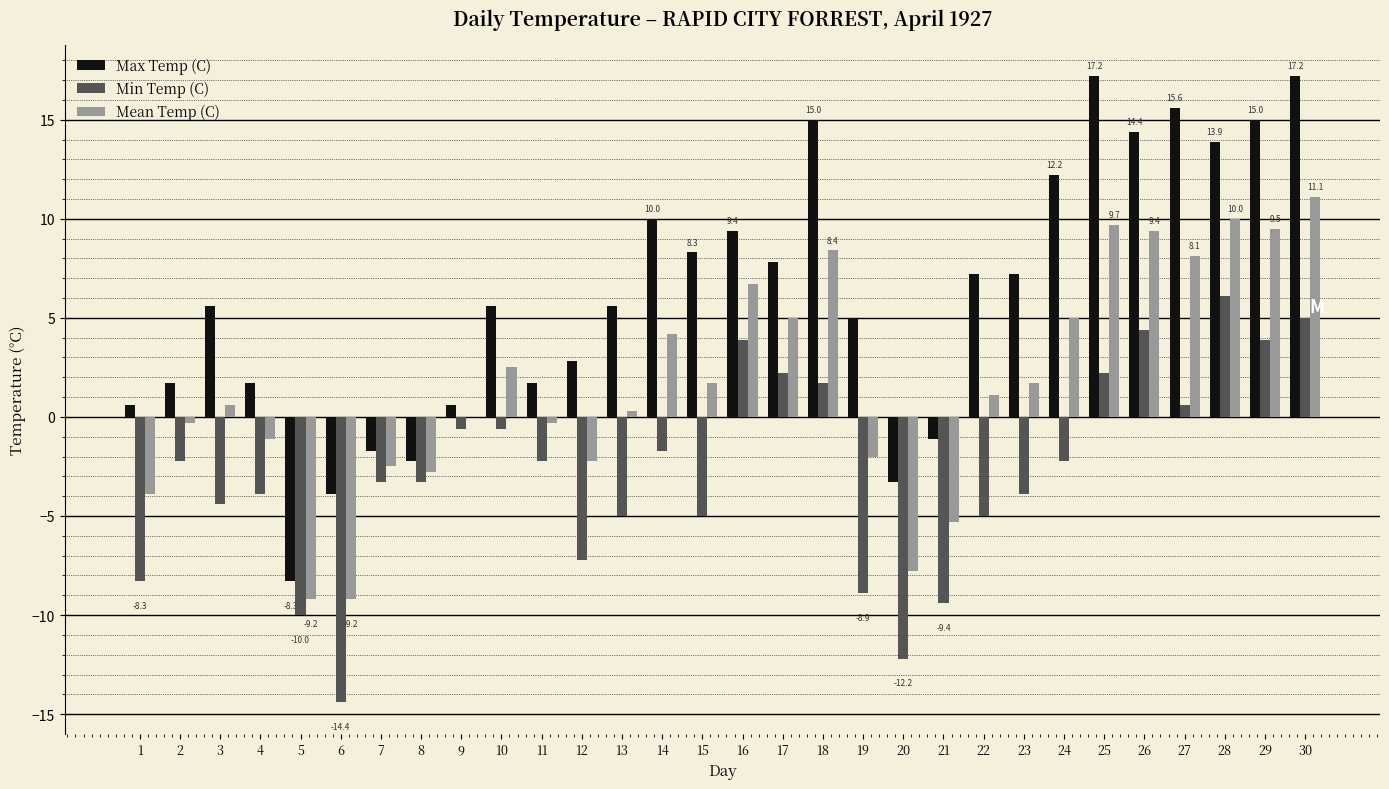

What is the greatest value displayed?

17.2